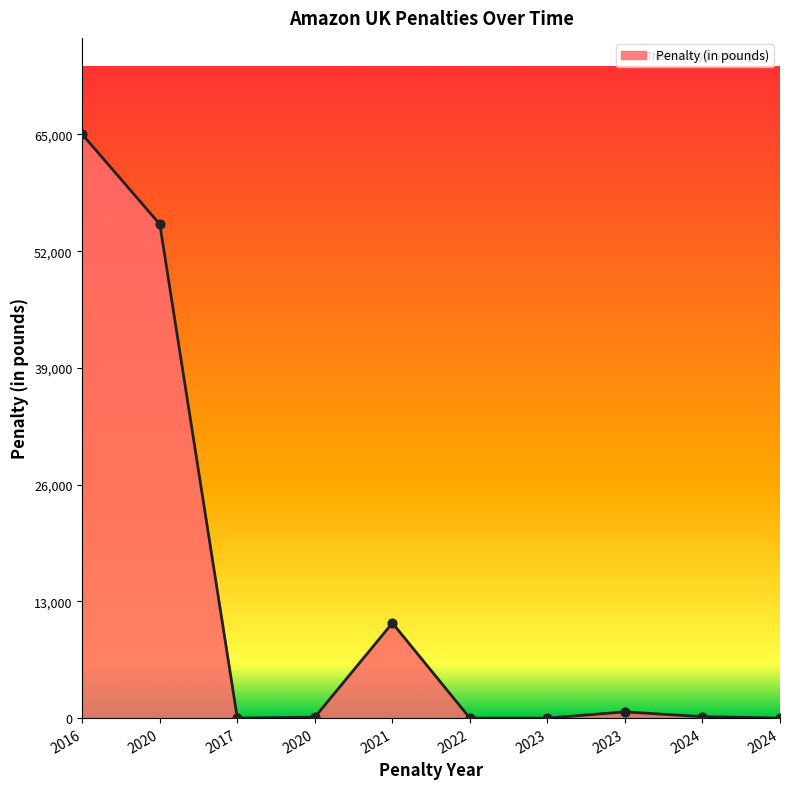

Which has a higher value, 2020 or 2017?

2020